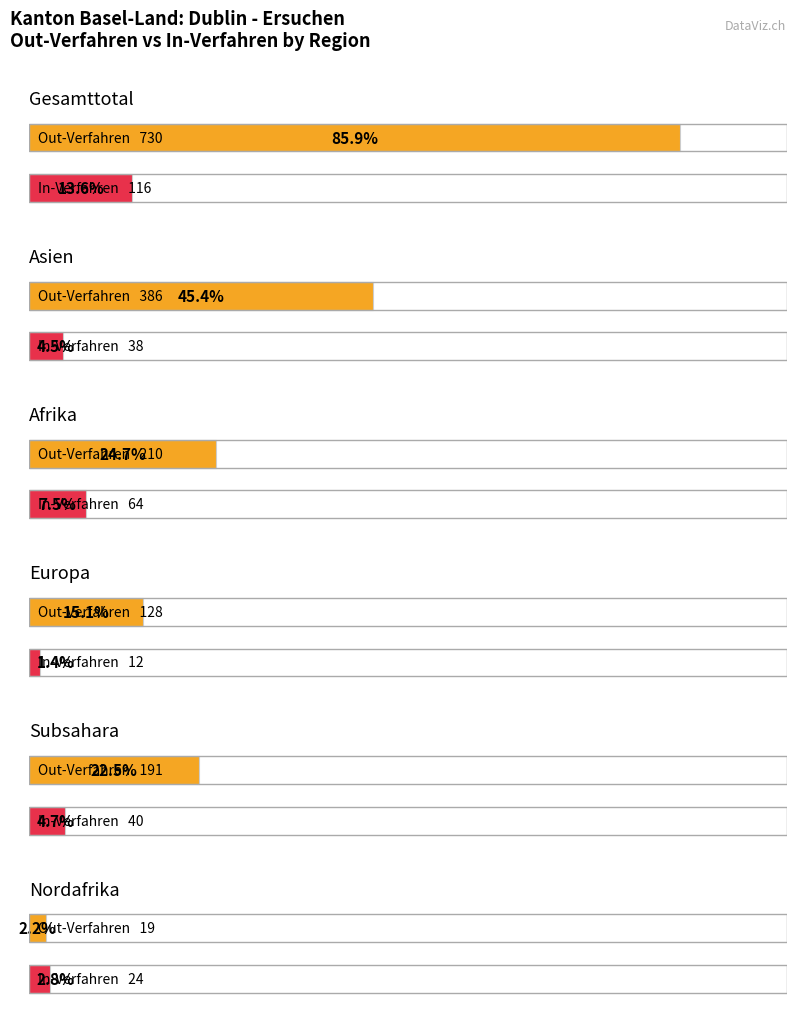

How many values in the In-Verfahren series exceed 40?

2